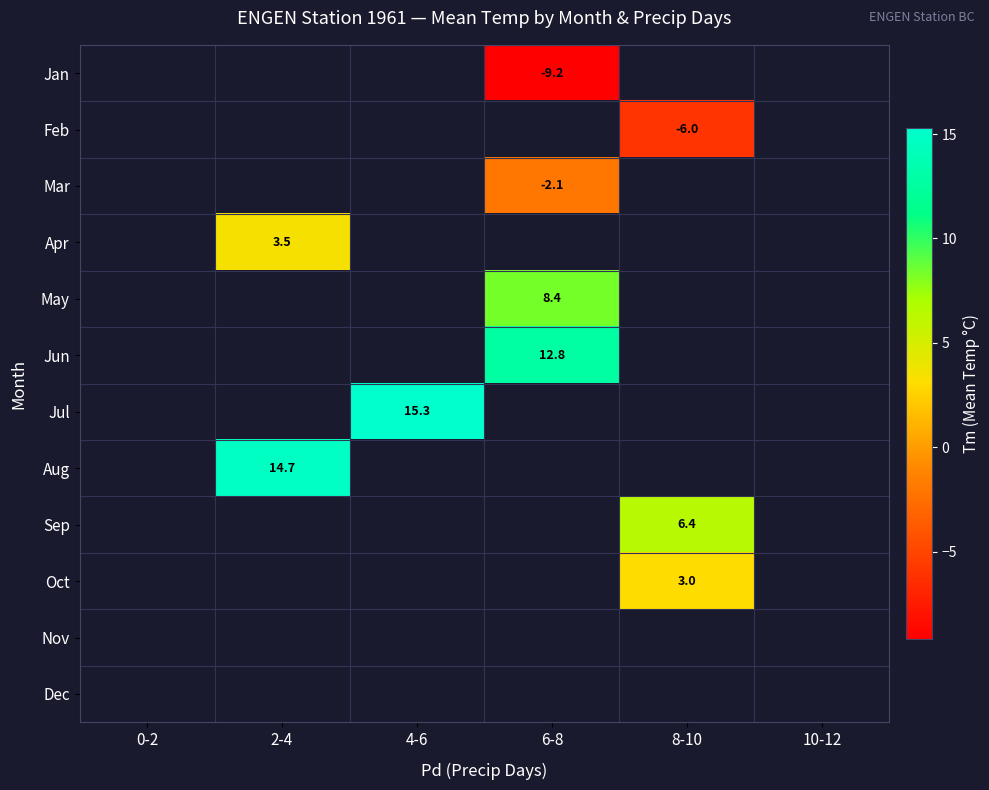

Is it true that May equals 8.4 at 6-8?

True